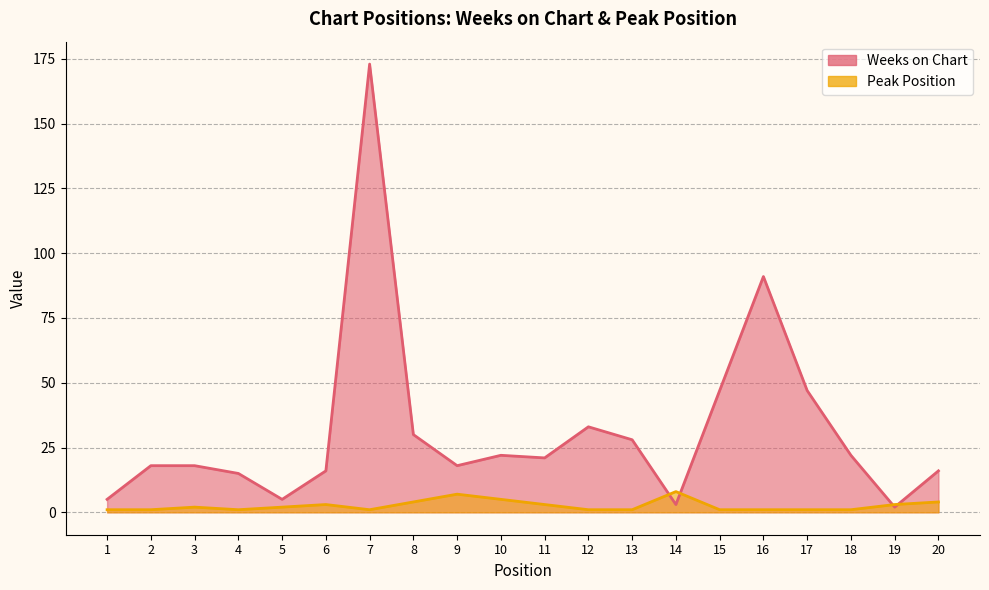

What is the greatest value displayed?

173